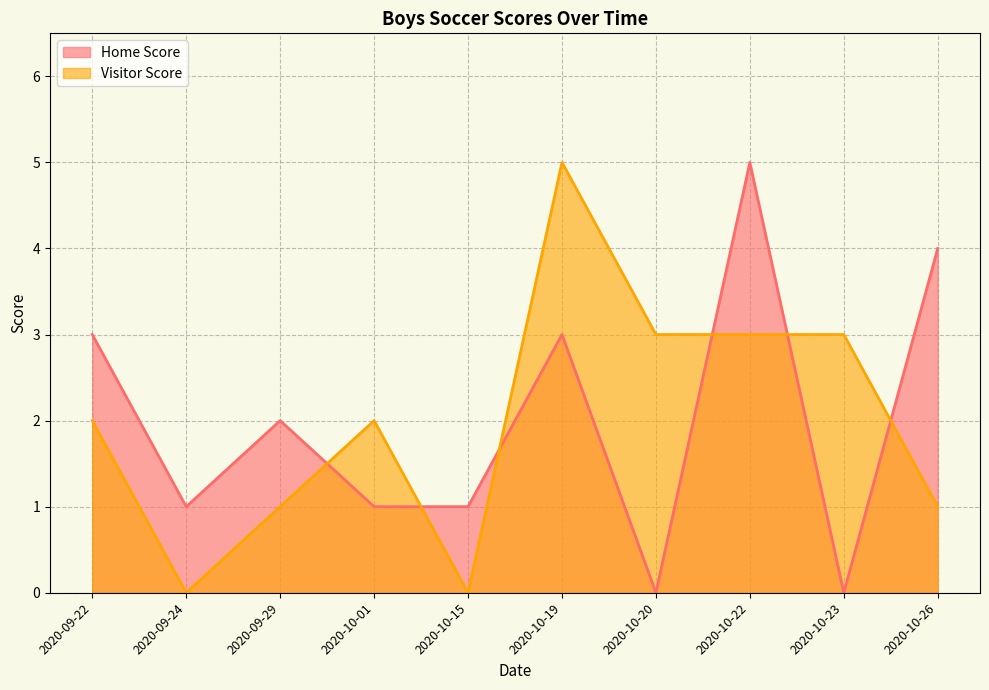

The Visitor Score series shows 2 at 2020-09-22. True or false?

True